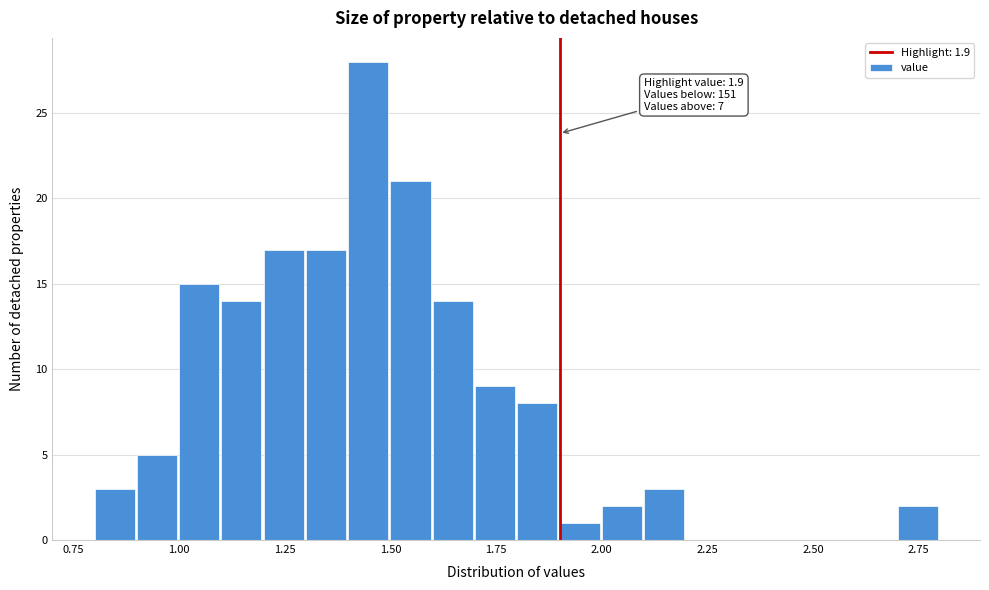

Read against the x-axis, roughly where is the centre of the tallest bar?

1.45